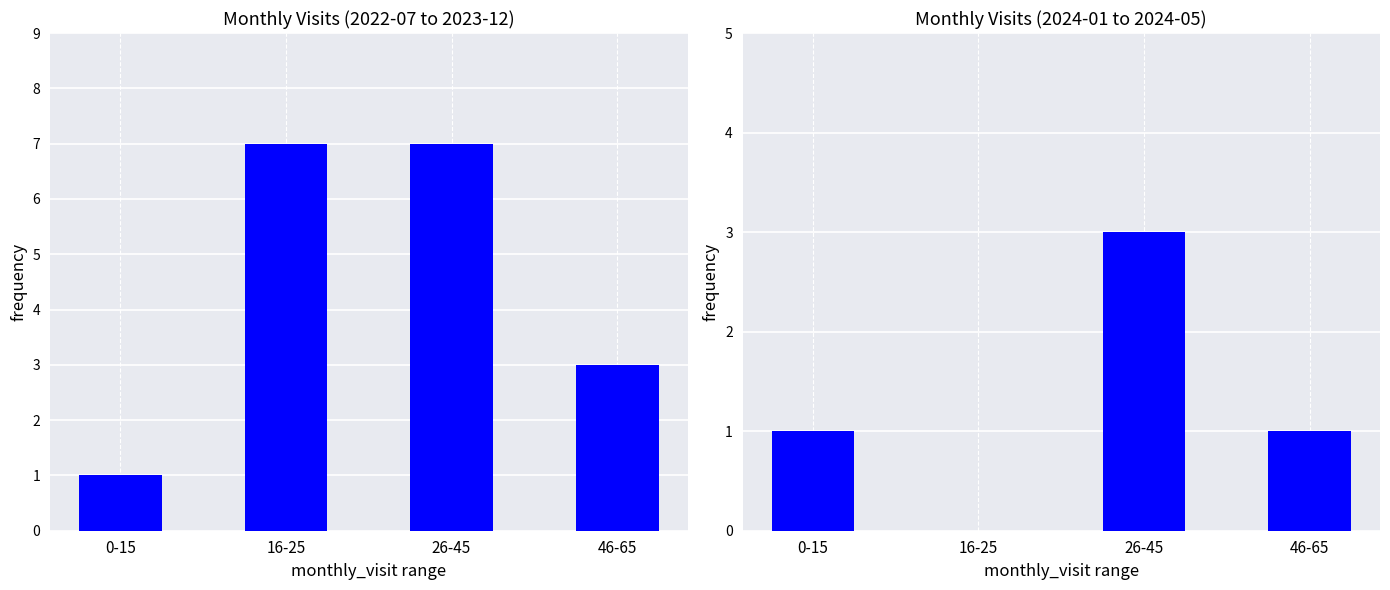

Where does the data first go above 1?

26-45